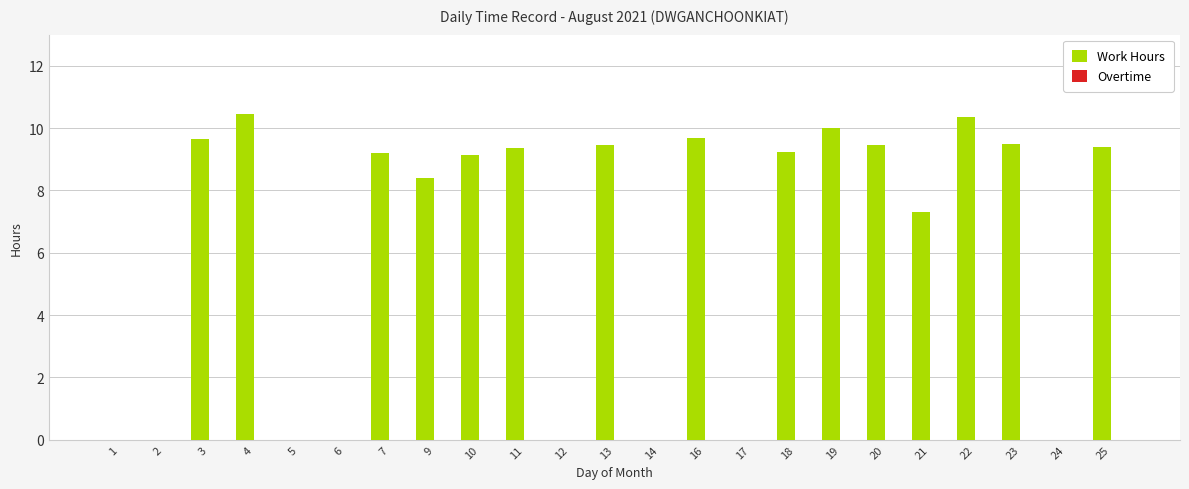

What is the greatest value displayed?

10.4